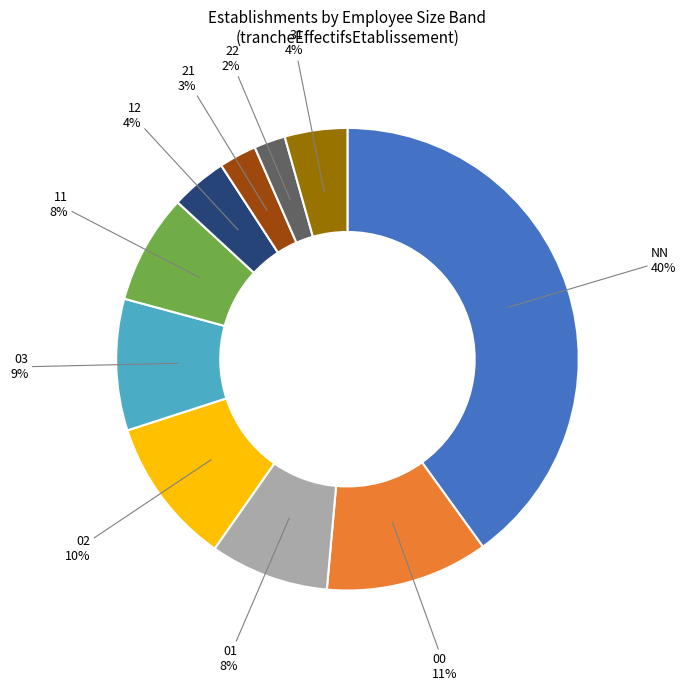

Is there any slice that represents more than half of the pie?

No